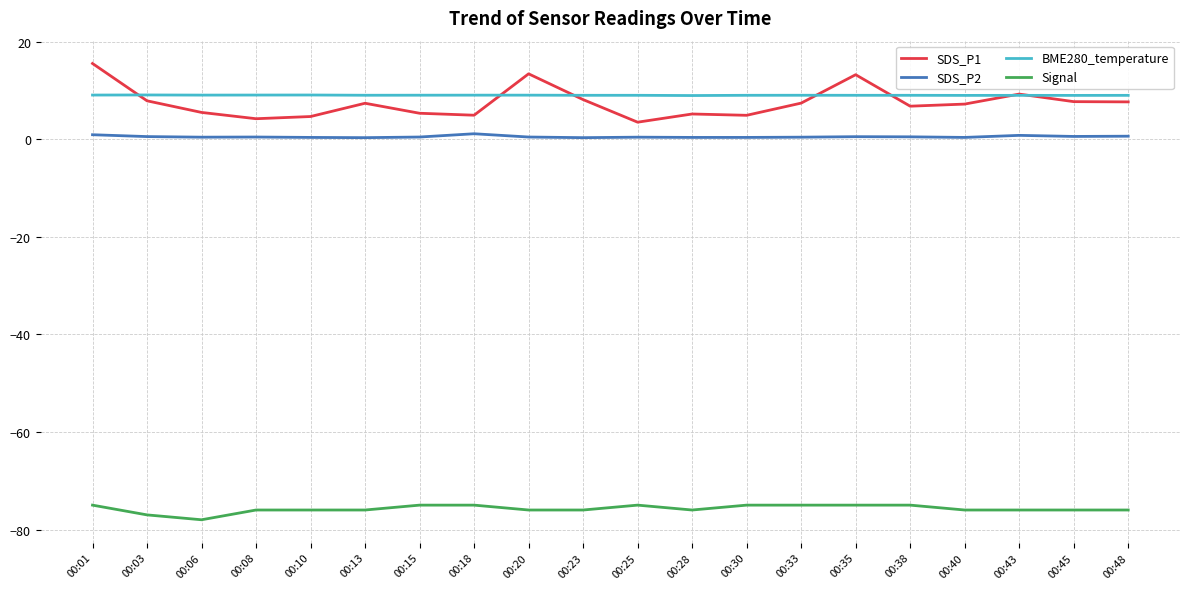

True or false: SDS_P1 and SDS_P2 intersect in this chart.

False